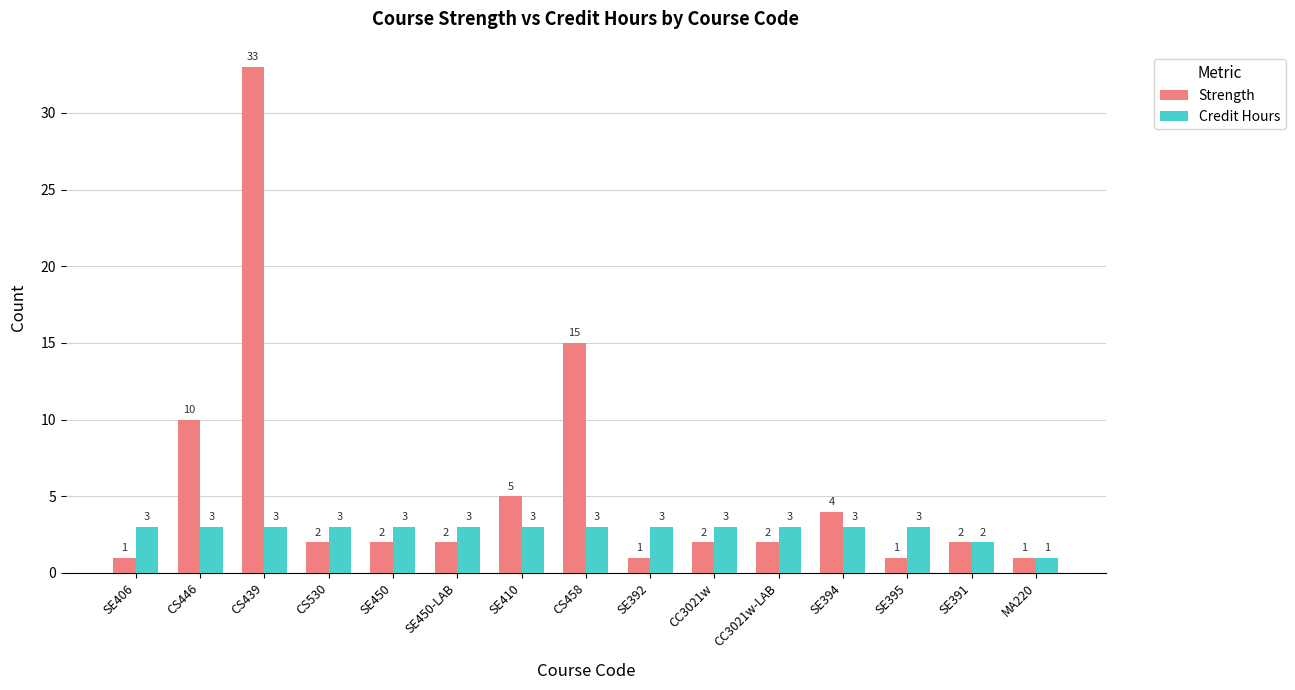

Reading left to right, what are all the values shown in this chart?

Strength: SE406=1	CS446=10	CS439=33	CS530=2	SE450=2	SE450-LAB=2	SE410=5	CS458=15	SE392=1	CC3021w=2	CC3021w-LAB=2	SE394=4	SE395=1	SE391=2	MA220=1
Credit Hours: SE406=3	CS446=3	CS439=3	CS530=3	SE450=3	SE450-LAB=3	SE410=3	CS458=3	SE392=3	CC3021w=3	CC3021w-LAB=3	SE394=3	SE395=3	SE391=2	MA220=1